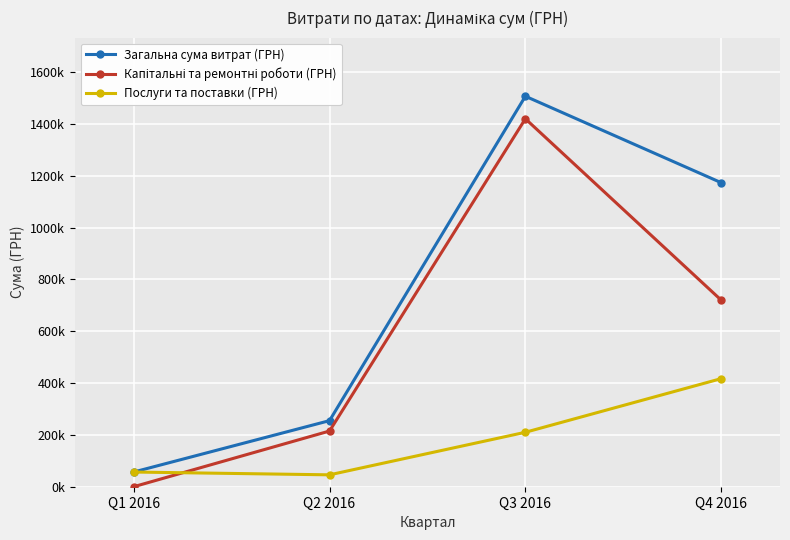

True or false: Загальна сума витрат (ГРН) and Капітальні та ремонтні роботи (ГРН) intersect in this chart.

False